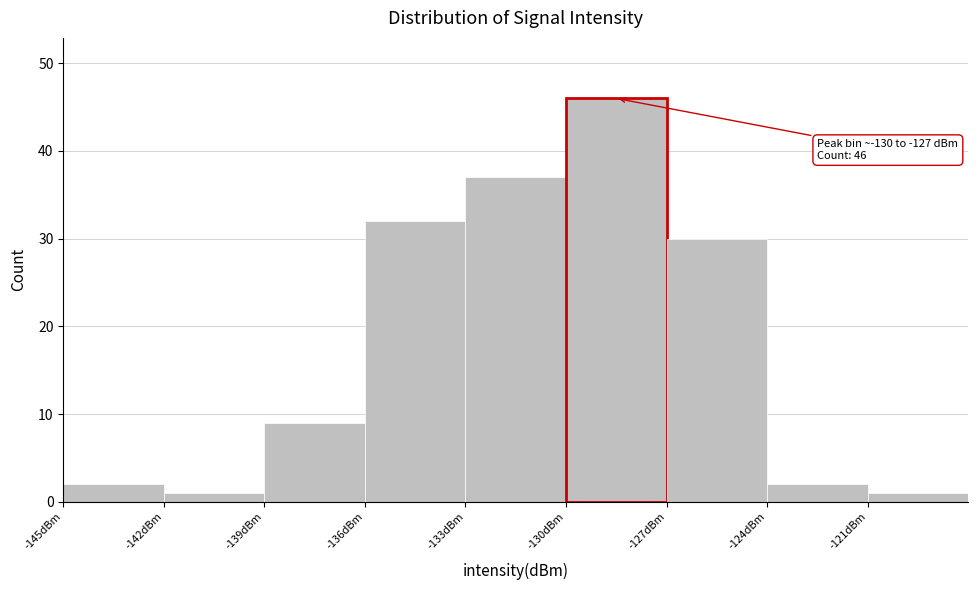

Over which range of the x-axis is the bar tallest?

-130 to -127